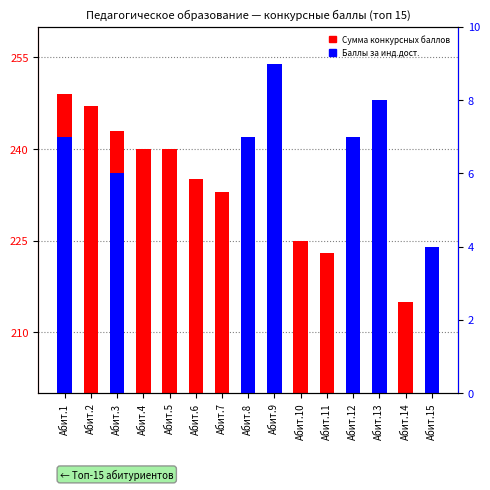

Is the value of Сумма конкурсных баллов at Абит.10 greater than the value of Баллы за инд.дост.(конкурсные) at Абит.8?

Yes